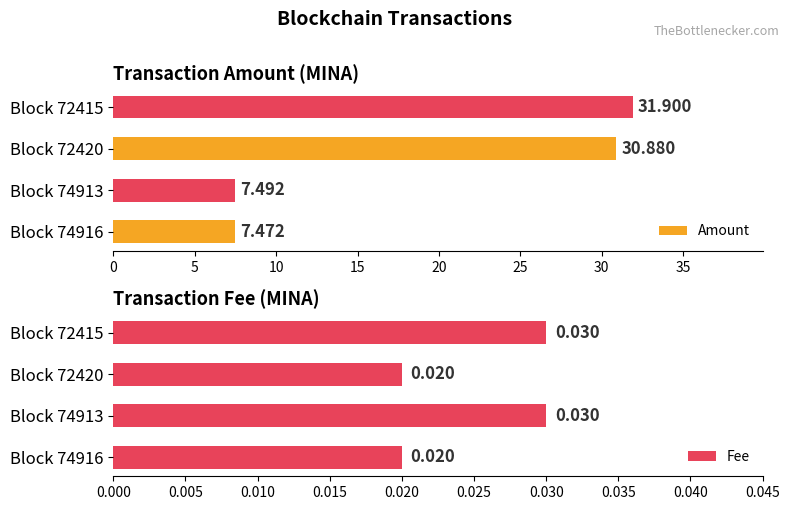

What are all the series names shown in the legend?

Amount, Fee